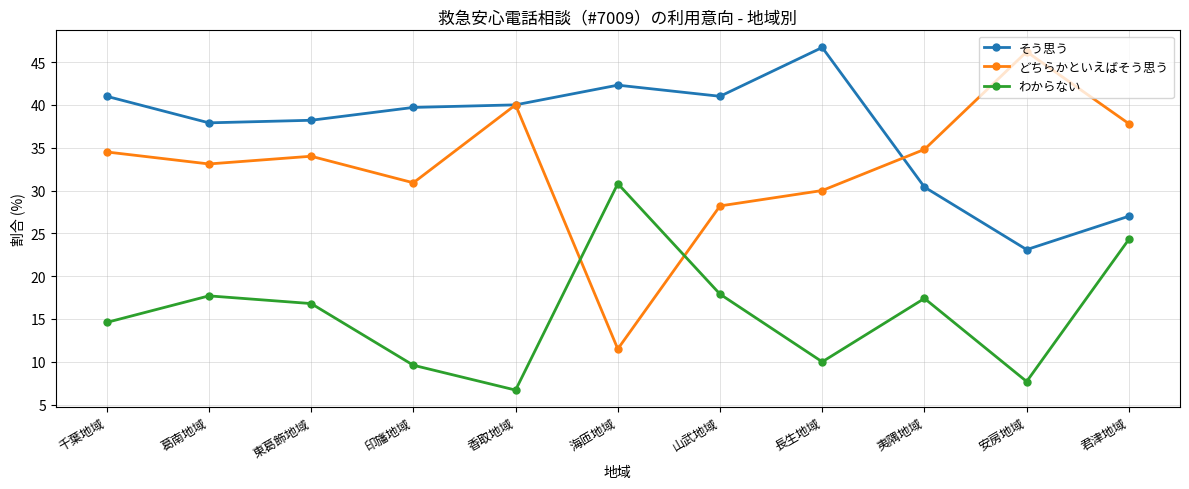

Which series has the largest total across all categories?

そう思う